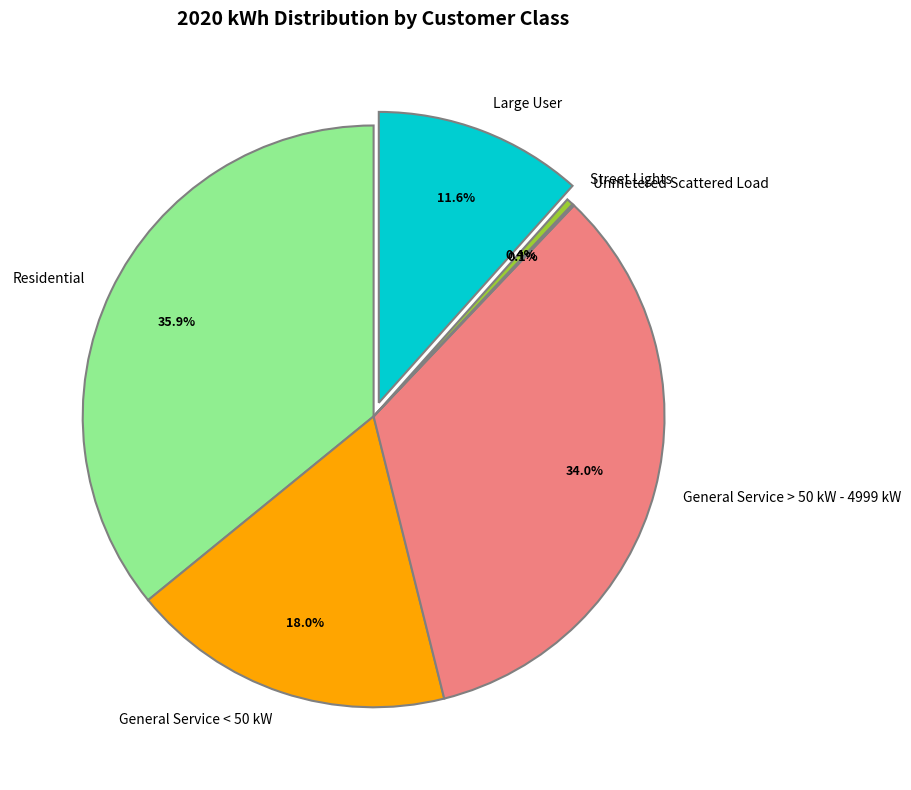

True or false: Residential accounts for 44% of the total.

False